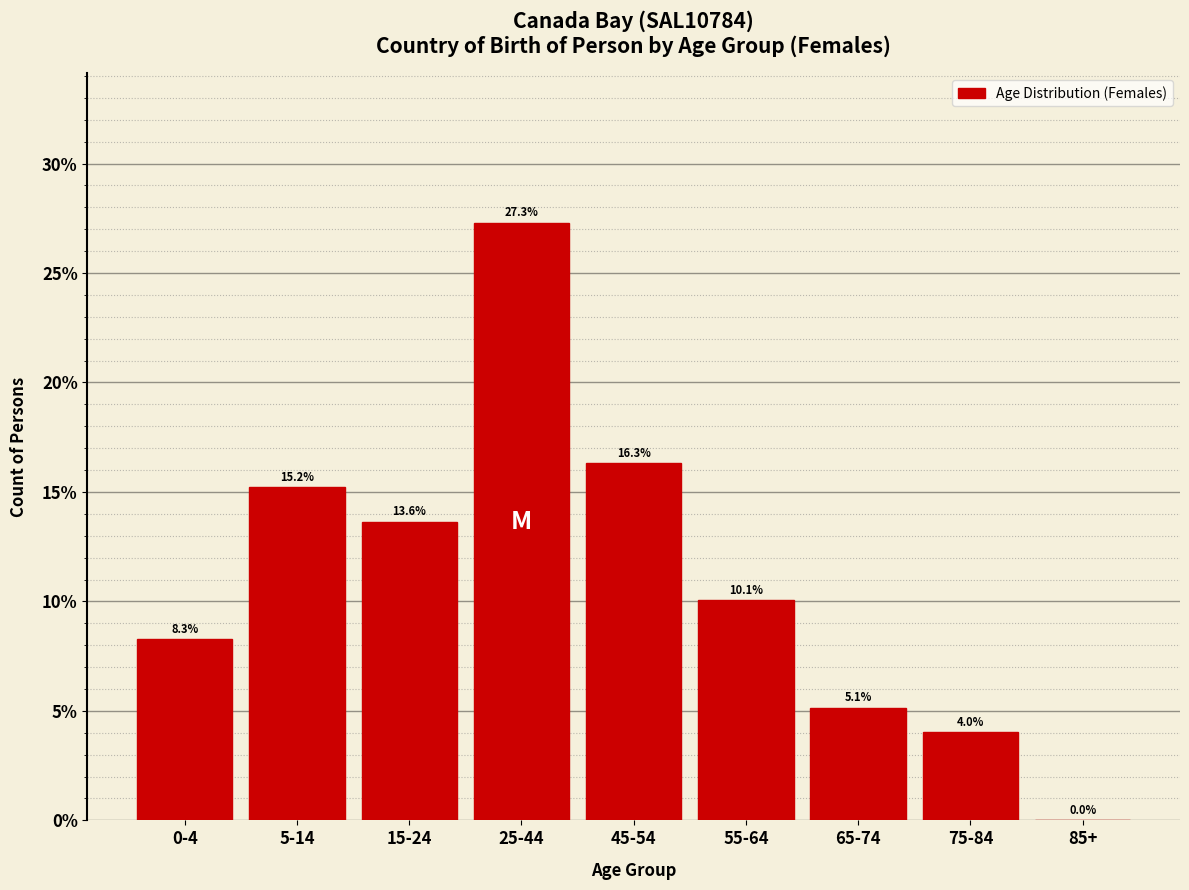

Reading right to left, what are all the values shown in this chart?

85+=0.0	75-84=4.0	65-74=5.1	55-64=10.1	45-54=16.3	25-44=27.3	15-24=13.6	5-14=15.2	0-4=8.3